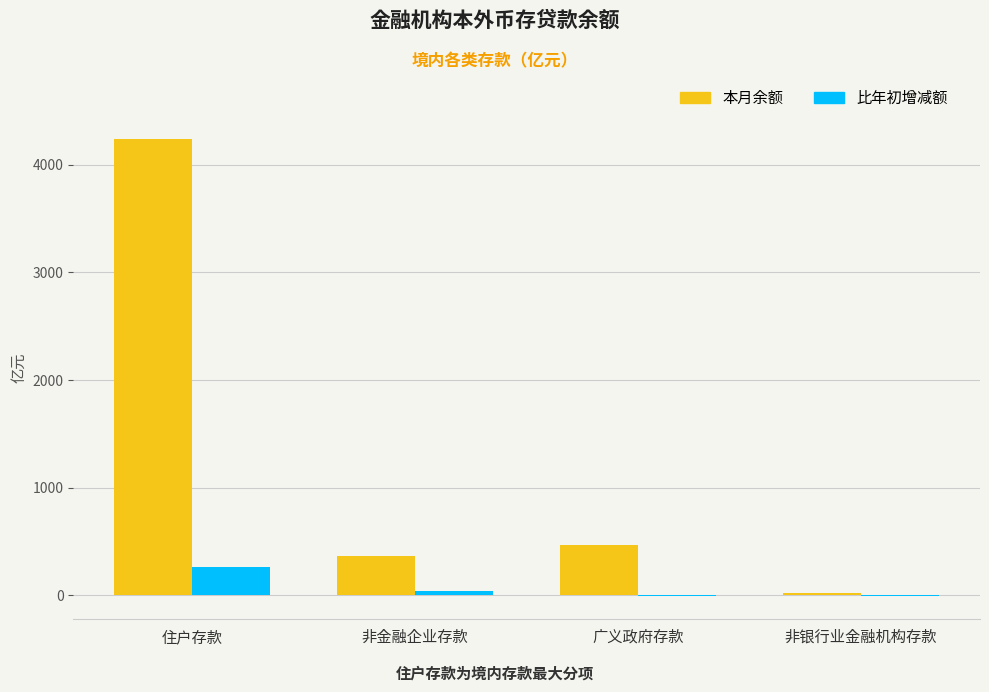

What is the sum of the 比年初增减额 values at 住户存款 and 非银行业金融机构存款?

250.4